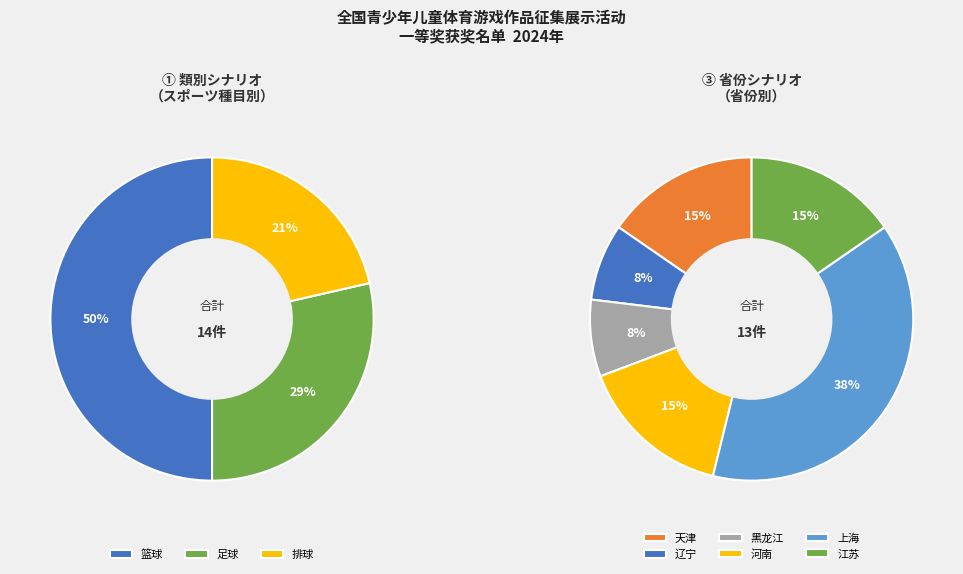

Does 篮球 represent more than half of the total?

No